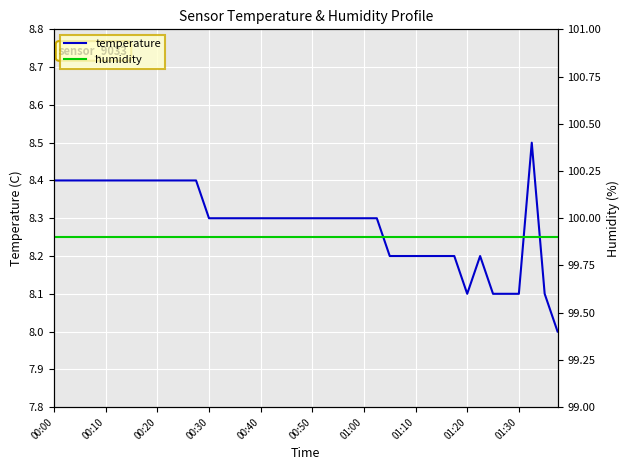

The value of temperature at 00:40 is 14.5. True or false?

False